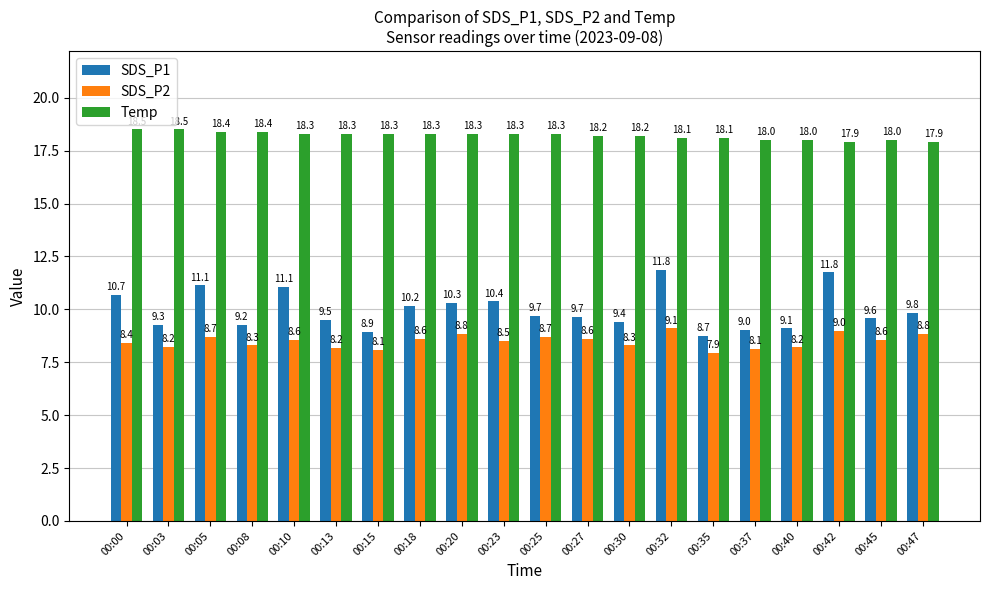

How many groups of bars are there?

20